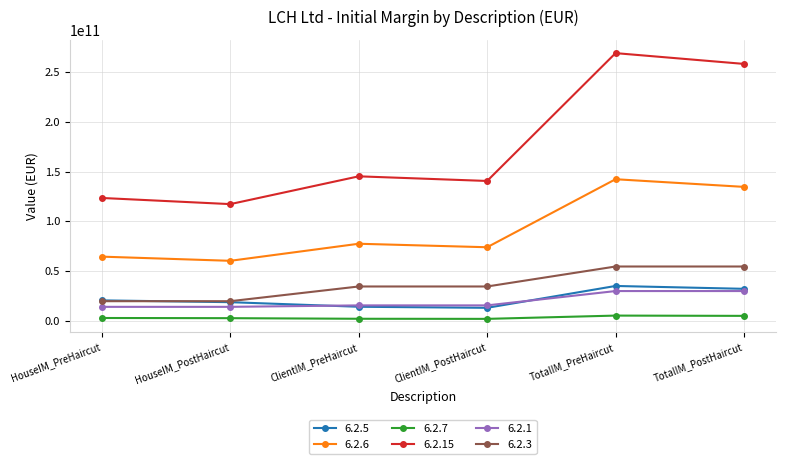

True or false: 6.2.5 and 6.2.6 intersect in this chart.

False